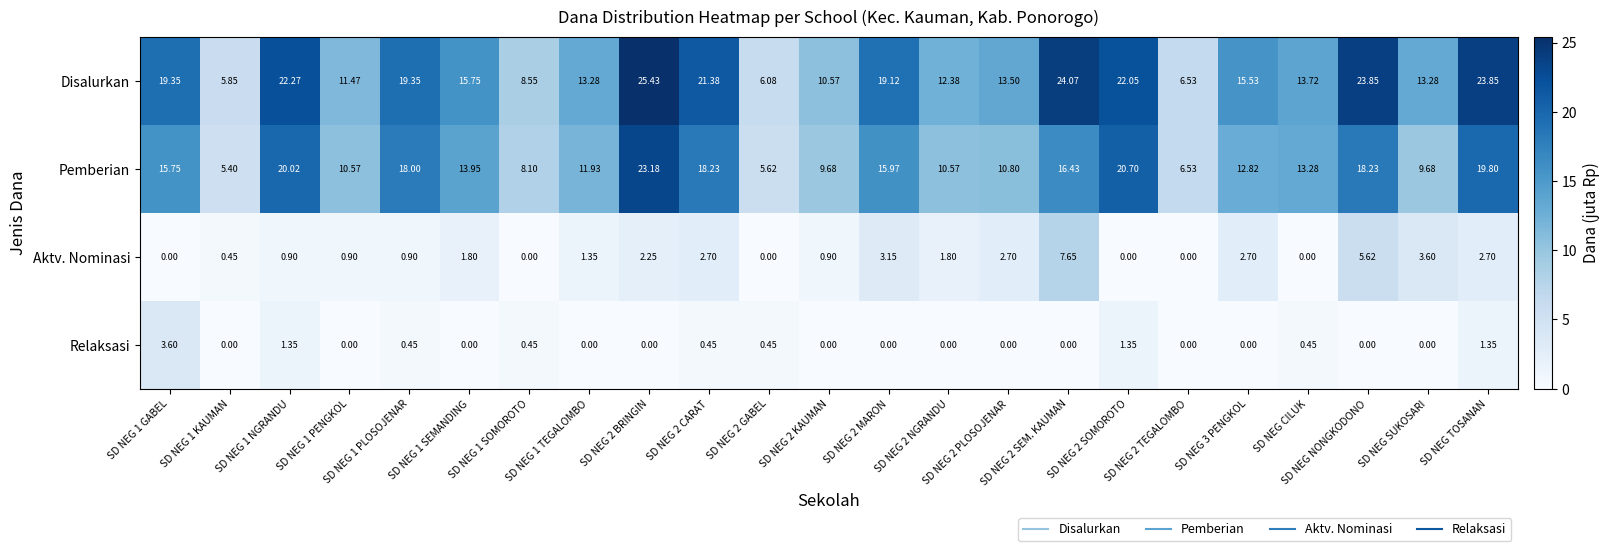

Which series has the largest total across all categories?

Disalurkan